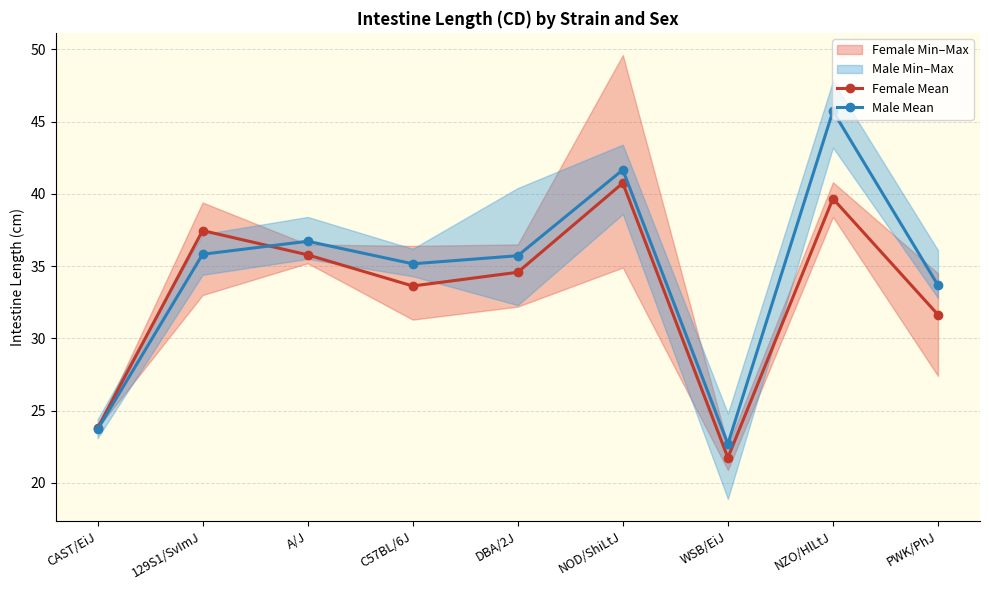

Rank the series by their average value, from lowest to highest.

Female Mean, Male Mean